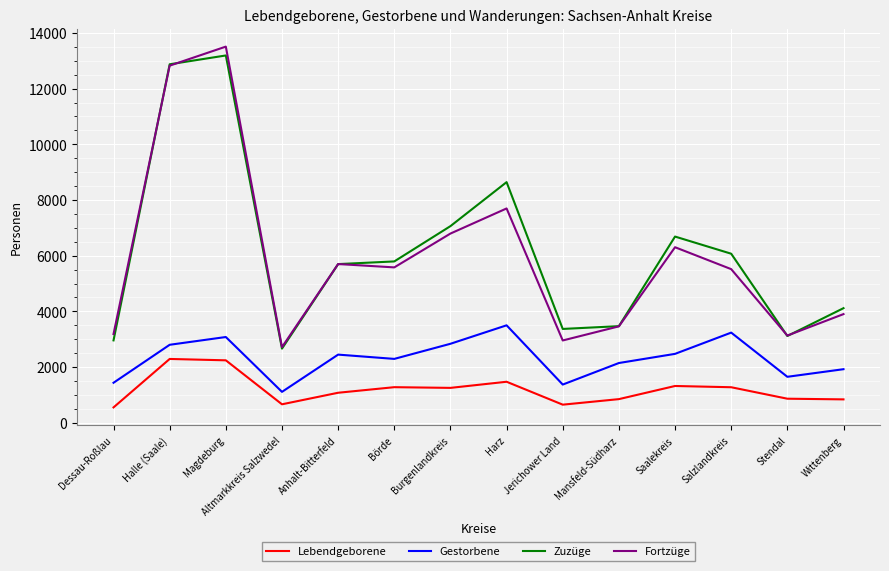

At which category is the sum across all series the highest?

Magdeburg